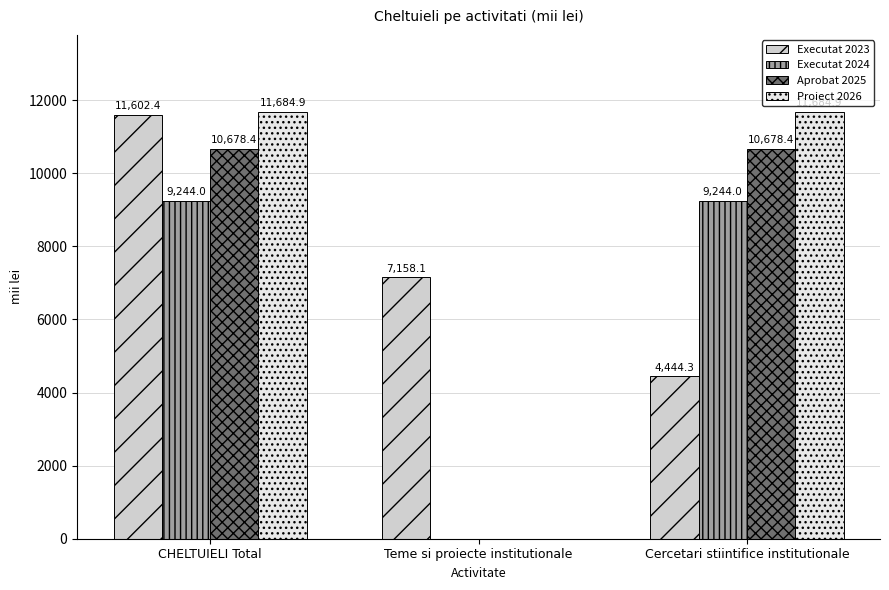

Reading right to left, extract all data points from this chart.

Executat 2023: Cercetari stiintifice institutionale=4444.3	Teme si proiecte institutionale=7158.1	CHELTUIELI Total=11602.4
Executat 2024: Cercetari stiintifice institutionale=9244.0	Teme si proiecte institutionale=0.0	CHELTUIELI Total=9244.0
Aprobat 2025: Cercetari stiintifice institutionale=10678.4	Teme si proiecte institutionale=0.0	CHELTUIELI Total=10678.4
Proiect 2026: Cercetari stiintifice institutionale=11684.9	Teme si proiecte institutionale=0.0	CHELTUIELI Total=11684.9